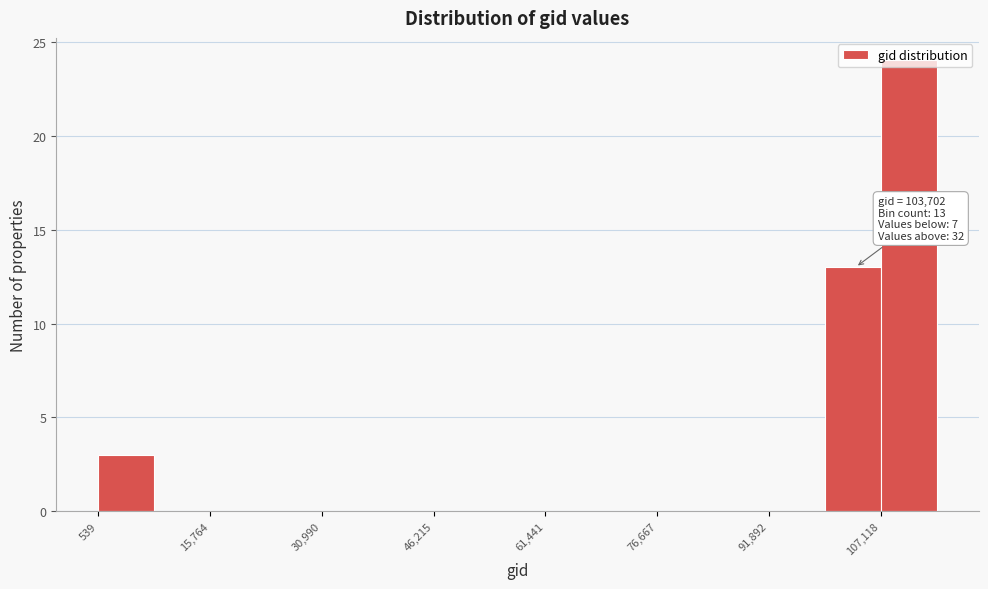

Around what value on the x-axis is the tallest bar? Give the approximate position of its centre, as read against the axis.

110000